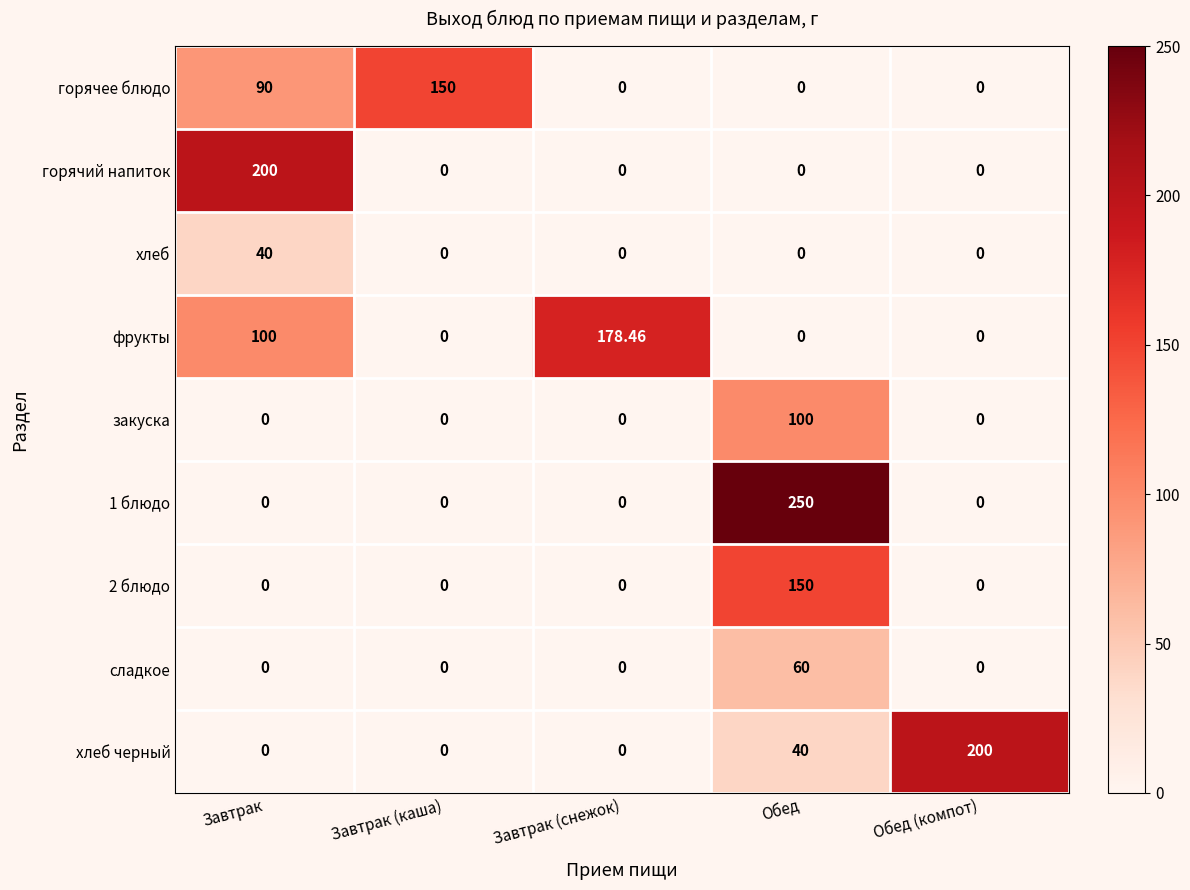

Which series has the largest total across all categories?

фрукты